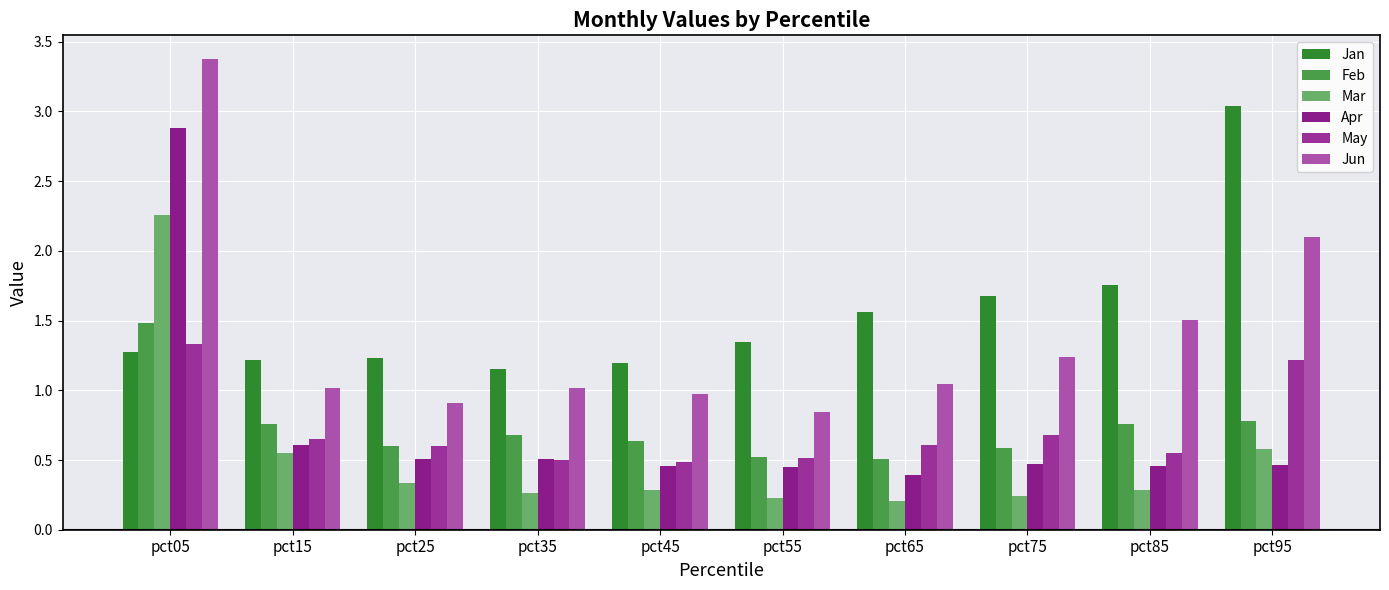

What value does the Jan series have at pct65?

1.6